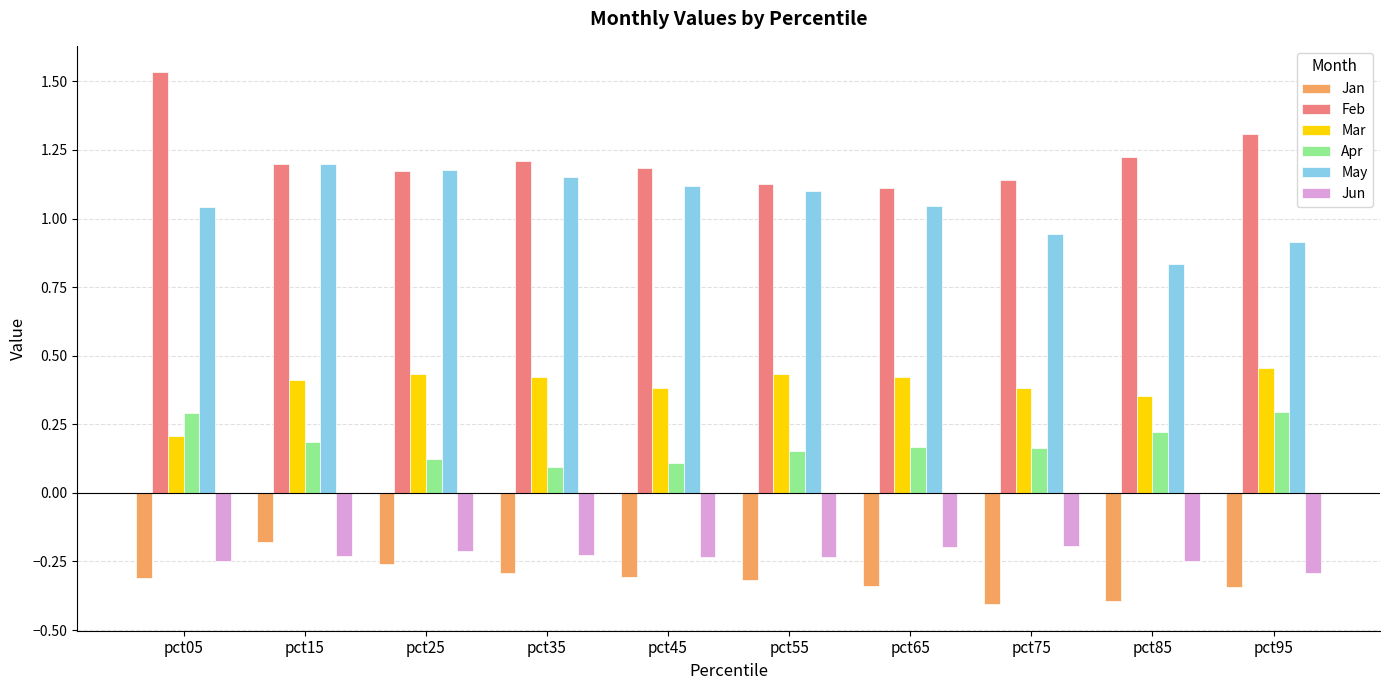

What is the difference between the Feb values at pct05 and pct35?

0.3